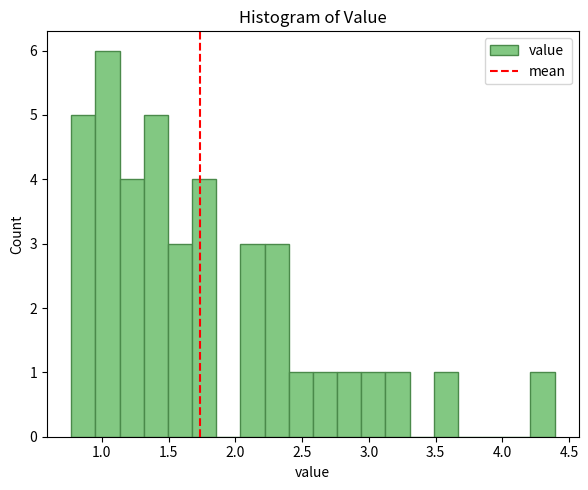

Around what value on the x-axis is the tallest bar? Give the approximate position of its centre, as read against the axis.

1.05